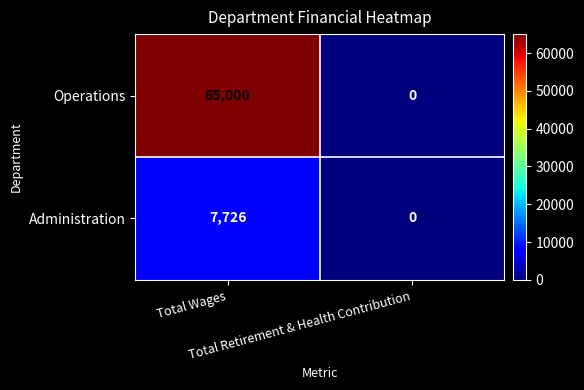

What is the highest value of the Operations series?

65000